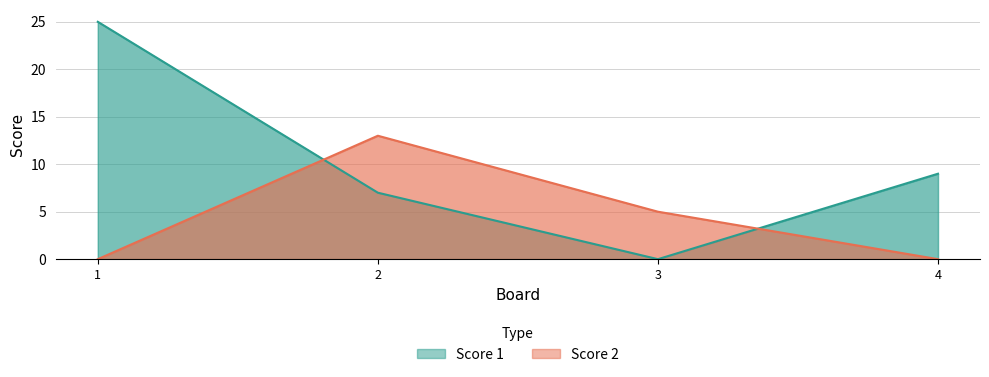

Is it true that Score 2 equals 0 at 4?

True